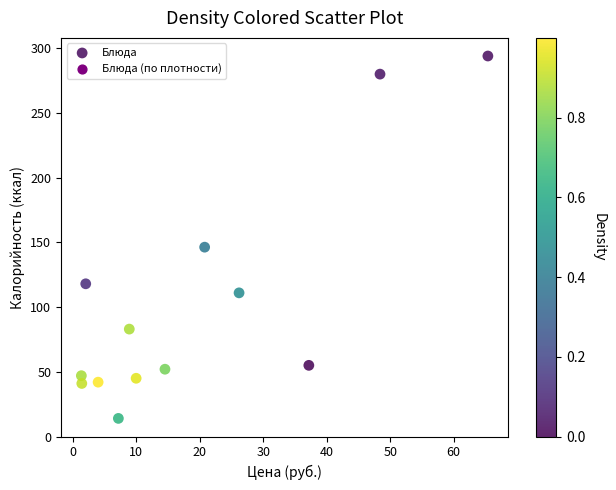

What Y value in the scatter plot is closest to 154?

146.3